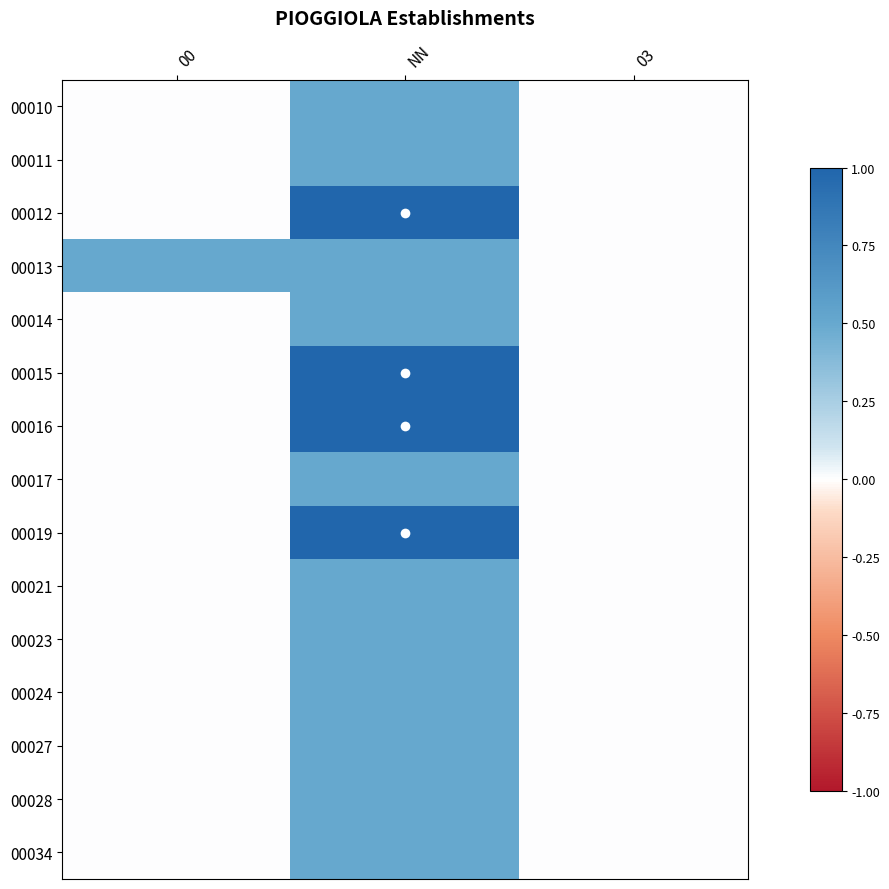

What is the spread (max minus min) of values at NN?

0.5